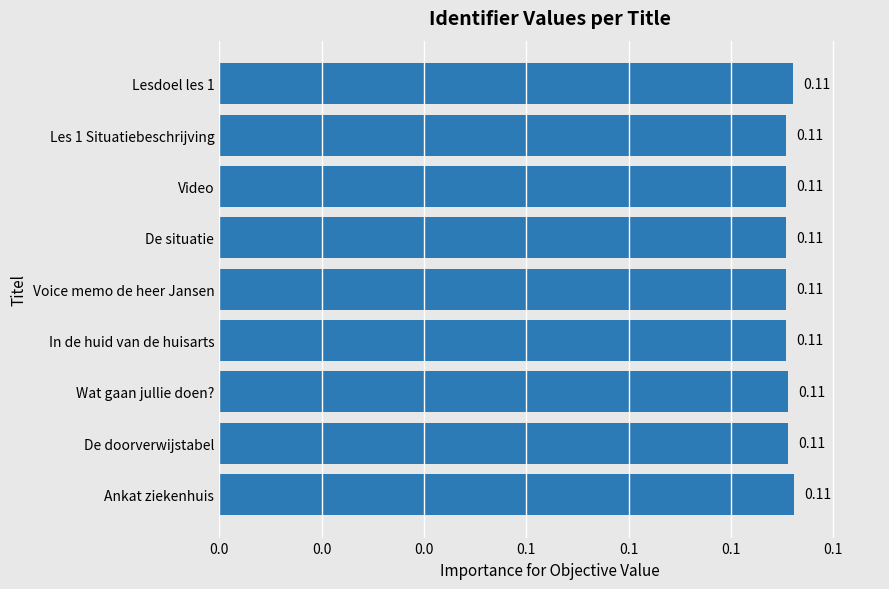

Are the bars horizontal?

Yes